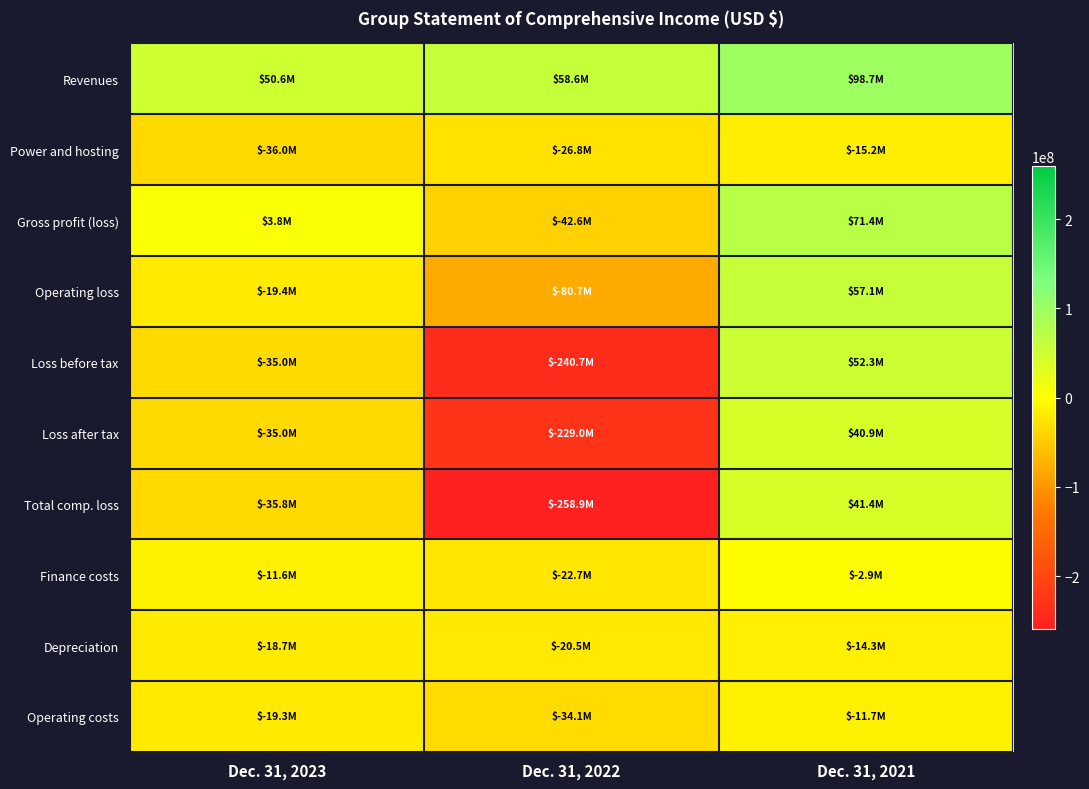

Reading right to left, transcribe all the data shown in this chart.

Revenues: Dec. 31, 2021=98748000	Dec. 31, 2022=58583000	Dec. 31, 2023=50558000
Power and hosting: Dec. 31, 2021=-15185000	Dec. 31, 2022=-26759000	Dec. 31, 2023=-35964000
Gross profit (loss): Dec. 31, 2021=71391000	Dec. 31, 2022=-42623000	Dec. 31, 2023=3839000
Operating loss: Dec. 31, 2021=57069000	Dec. 31, 2022=-80679000	Dec. 31, 2023=-19398000
Loss before tax: Dec. 31, 2021=52261000	Dec. 31, 2022=-240692000	Dec. 31, 2023=-35033000
Loss after tax: Dec. 31, 2021=40942000	Dec. 31, 2022=-228961000	Dec. 31, 2023=-35033000
Total comp. loss: Dec. 31, 2021=41403000	Dec. 31, 2022=-258895000	Dec. 31, 2023=-35812000
Finance costs: Dec. 31, 2021=-2935000	Dec. 31, 2022=-22661000	Dec. 31, 2023=-11556000
Depreciation: Dec. 31, 2021=-14339000	Dec. 31, 2022=-20469000	Dec. 31, 2023=-18656000
Operating costs: Dec. 31, 2021=-11743000	Dec. 31, 2022=-34057000	Dec. 31, 2023=-19345000